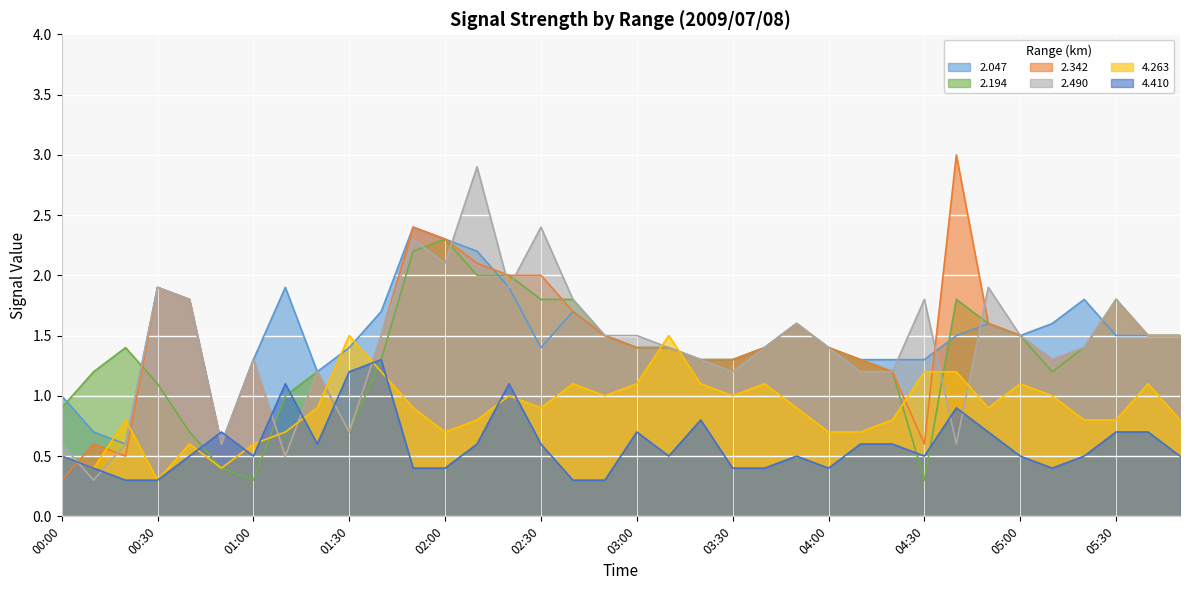

How many intersections are there between 2.490 and 2.047?

5